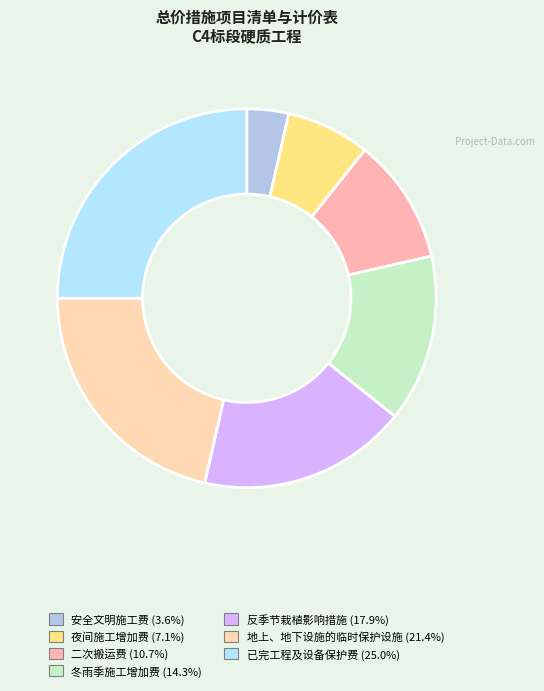

How many slices are in this pie chart?

7